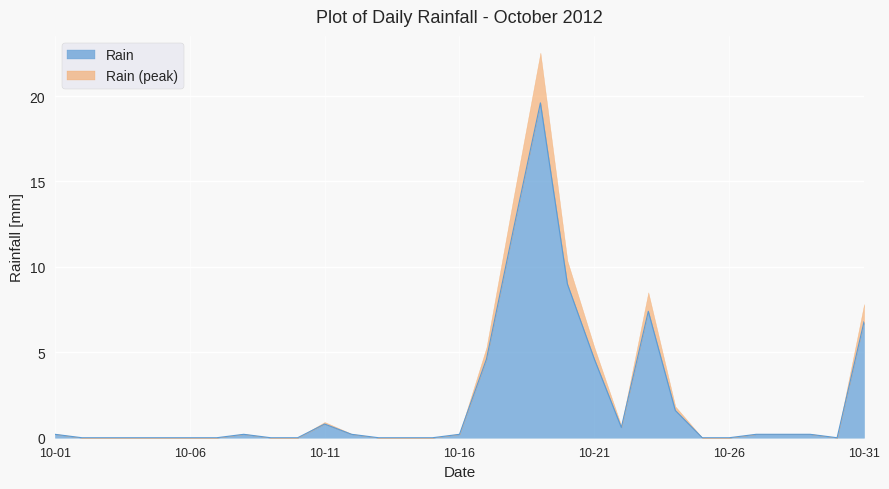

List the labels in order of value, smallest first.

2012-10-02, 2012-10-03, 2012-10-04, 2012-10-05, 2012-10-06, 2012-10-07, 2012-10-09, 2012-10-10, 2012-10-13, 2012-10-14, 2012-10-15, 2012-10-25, 2012-10-26, 2012-10-30, 2012-10-01, 2012-10-08, 2012-10-12, 2012-10-16, 2012-10-27, 2012-10-28, 2012-10-29, 2012-10-22, 2012-10-11, 2012-10-24, 2012-10-17, 2012-10-21, 2012-10-31, 2012-10-23, 2012-10-20, 2012-10-18, 2012-10-19